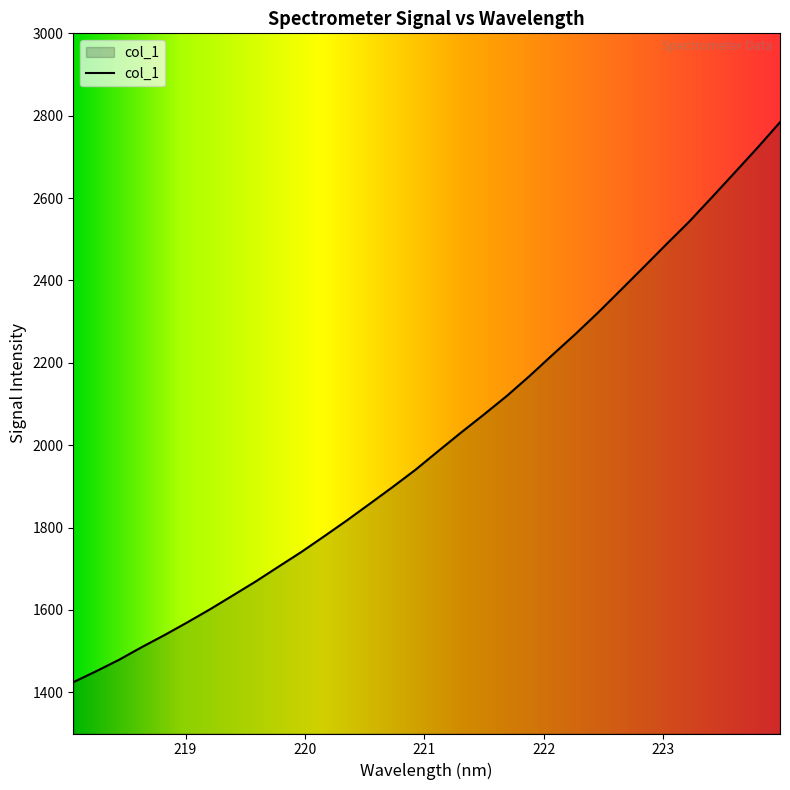

What is the smallest value displayed?

1424.6